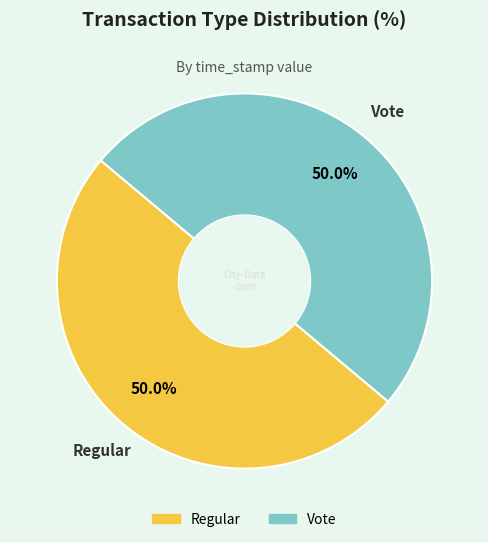

Combined, do Vote and Regular account for over 50%?

Yes